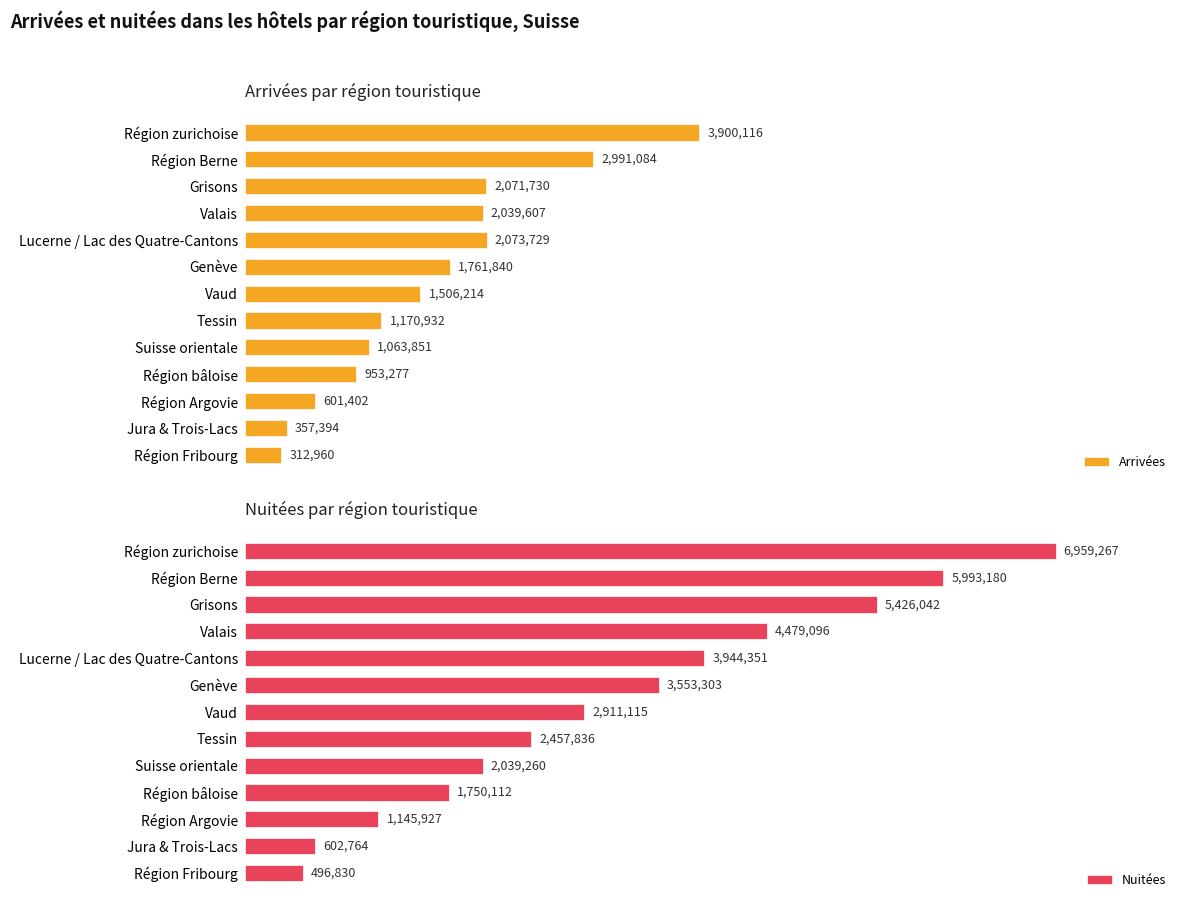

At which label does Arrivées reach its minimum?

Région Fribourg